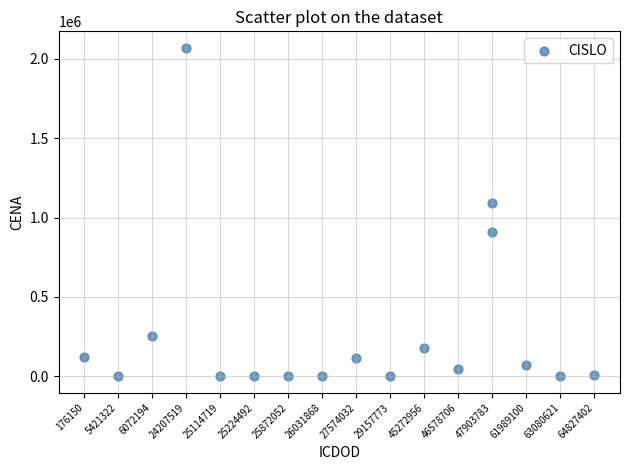

What Y value in the scatter plot is closest to 1034806?

1094360.0